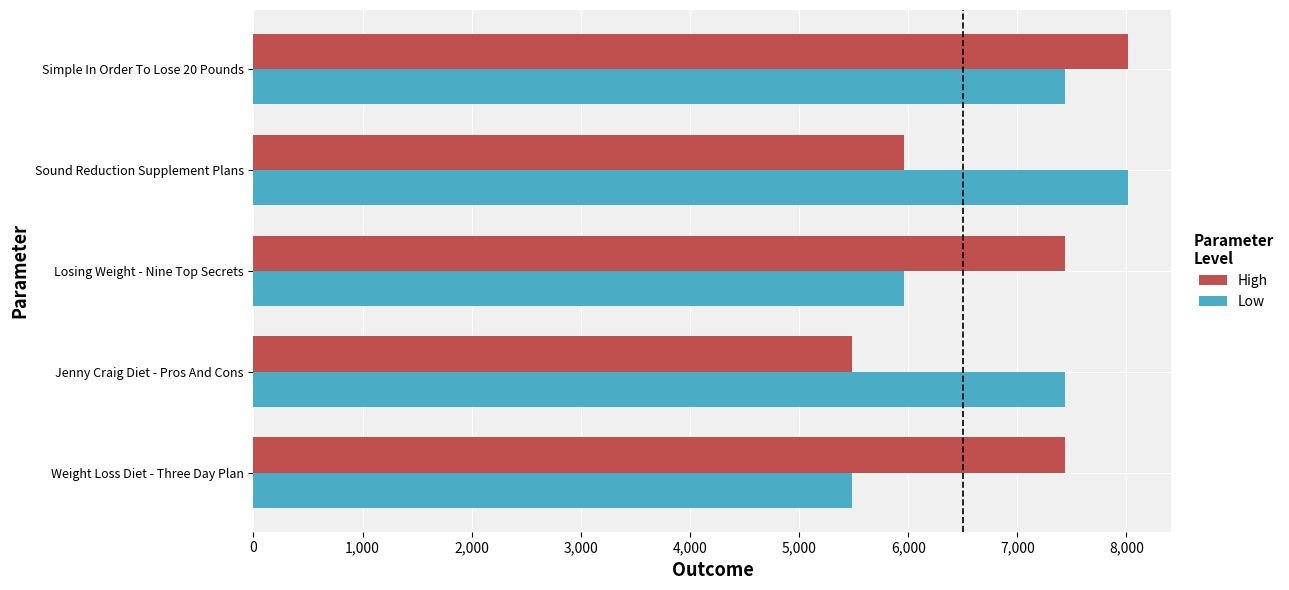

How many values in the Low series are below 7433?

2